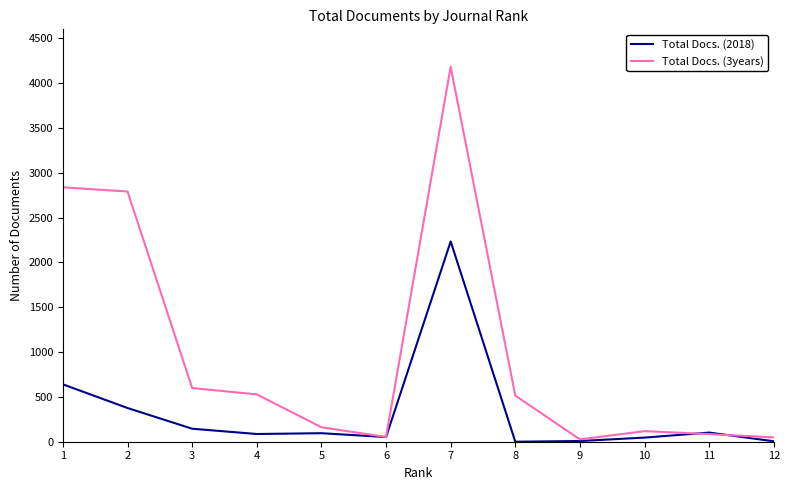

At which category does Total Docs. (3years) reach its first local peak?

7